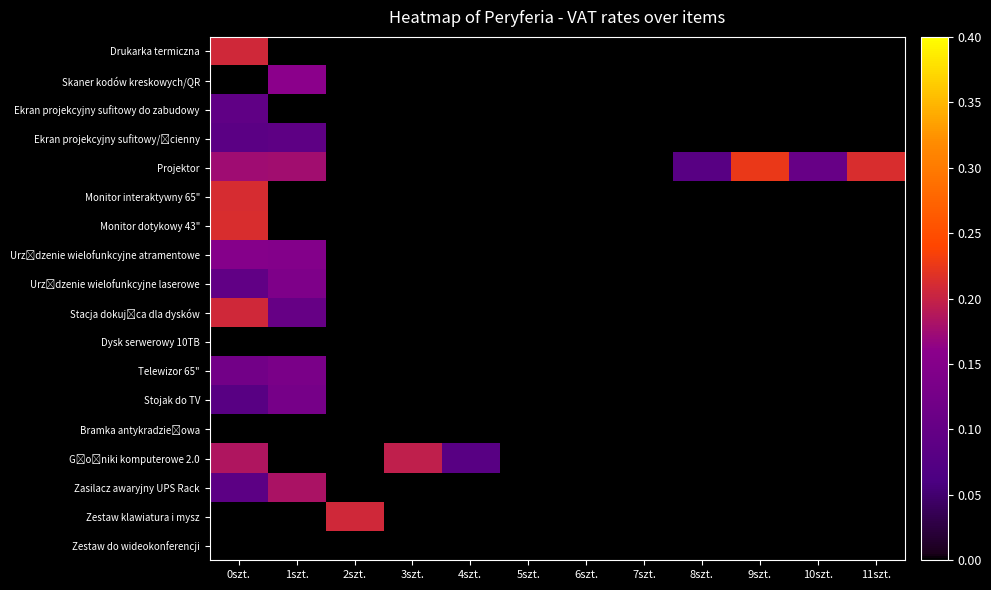

At which category does the chart reach its minimum across all series?

1szt.